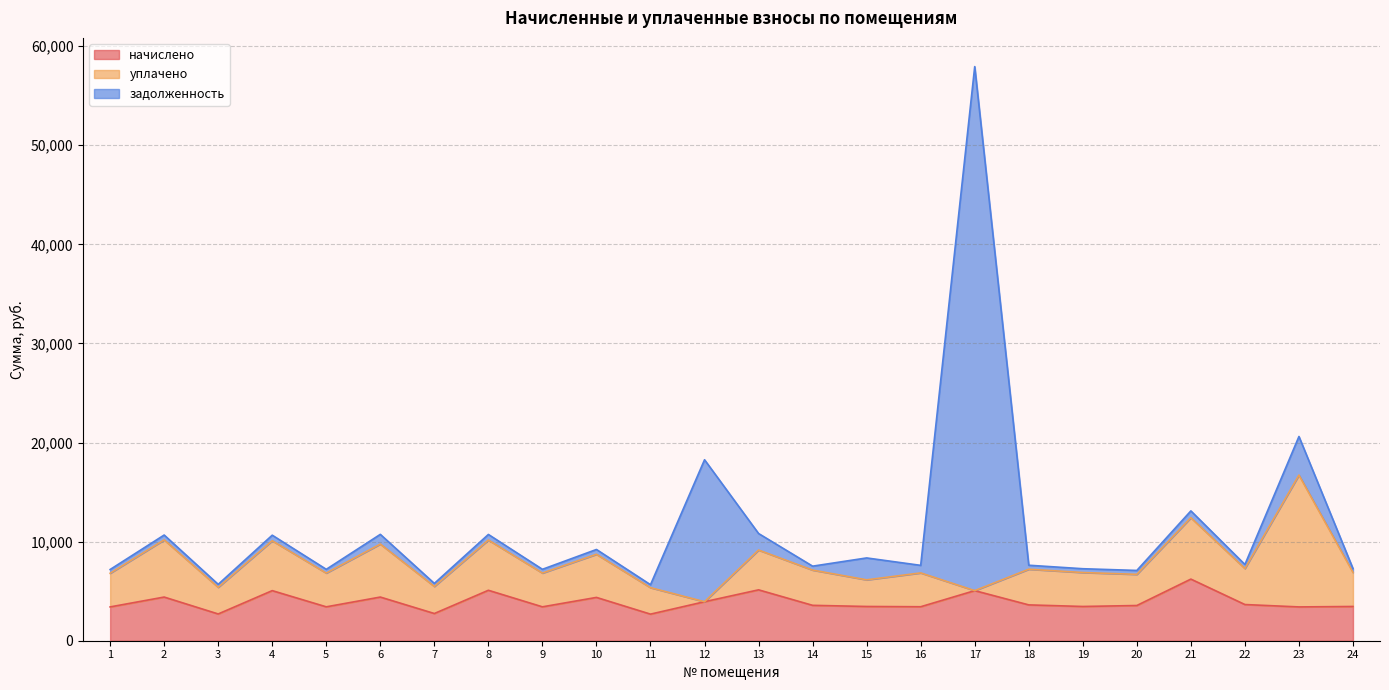

How many positive values does the уплачено series have?

22